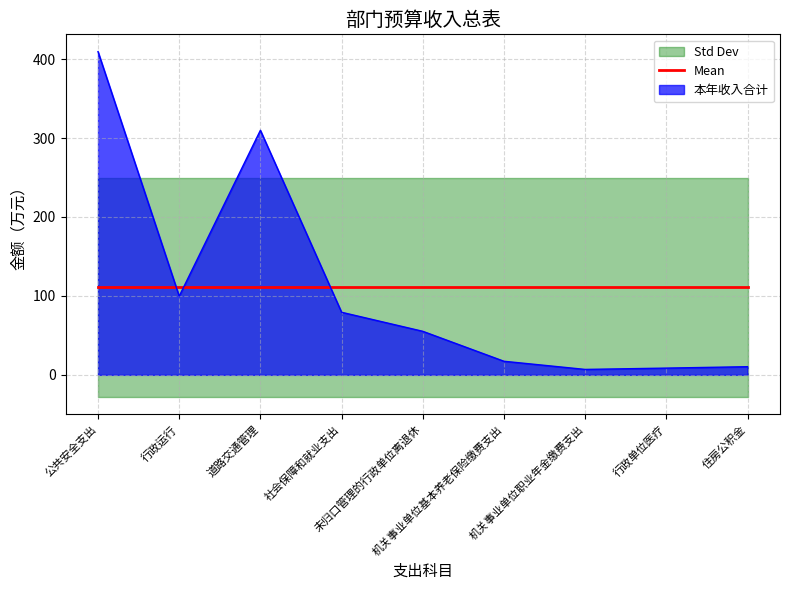

At which category does the chart reach its peak across all series?

公共安全支出